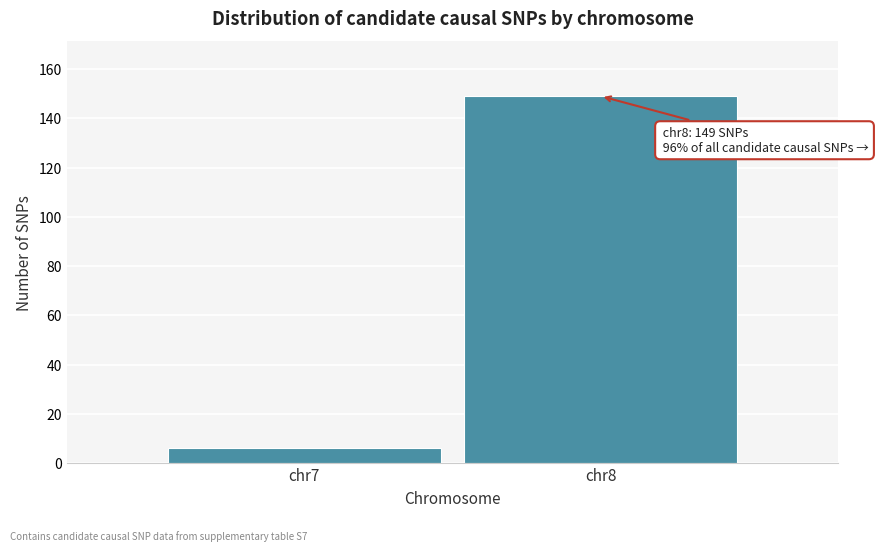

Reading right to left, what are all the values shown in this chart?

chr8=149	chr7=6